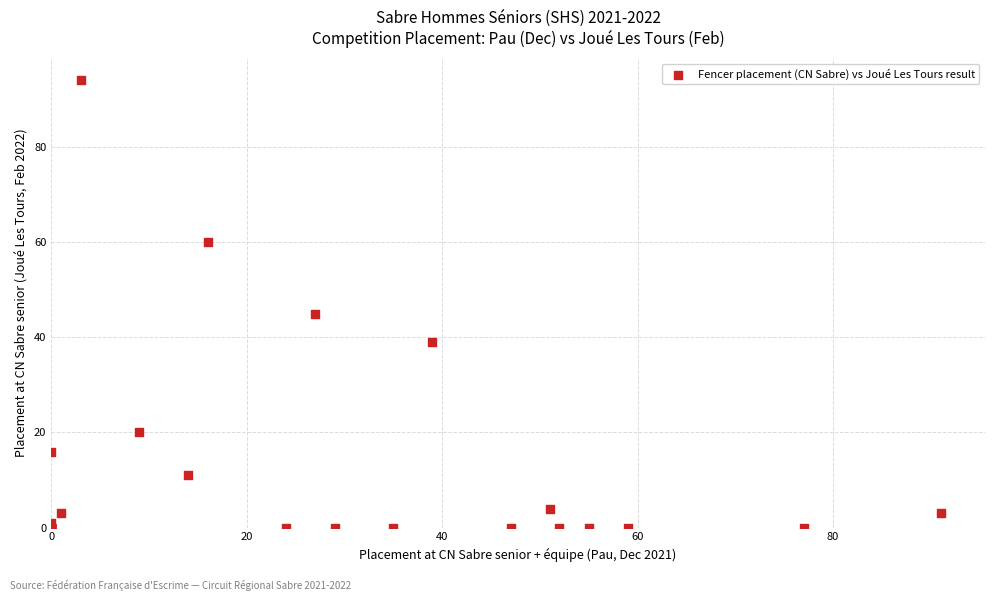

What Y value in the scatter plot is closest to 47?

45